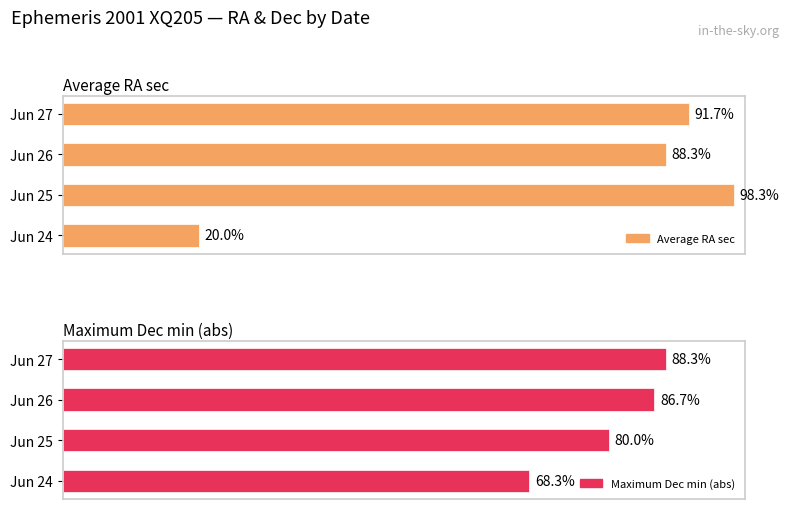

Which series has the widest spread of values?

Average RA sec